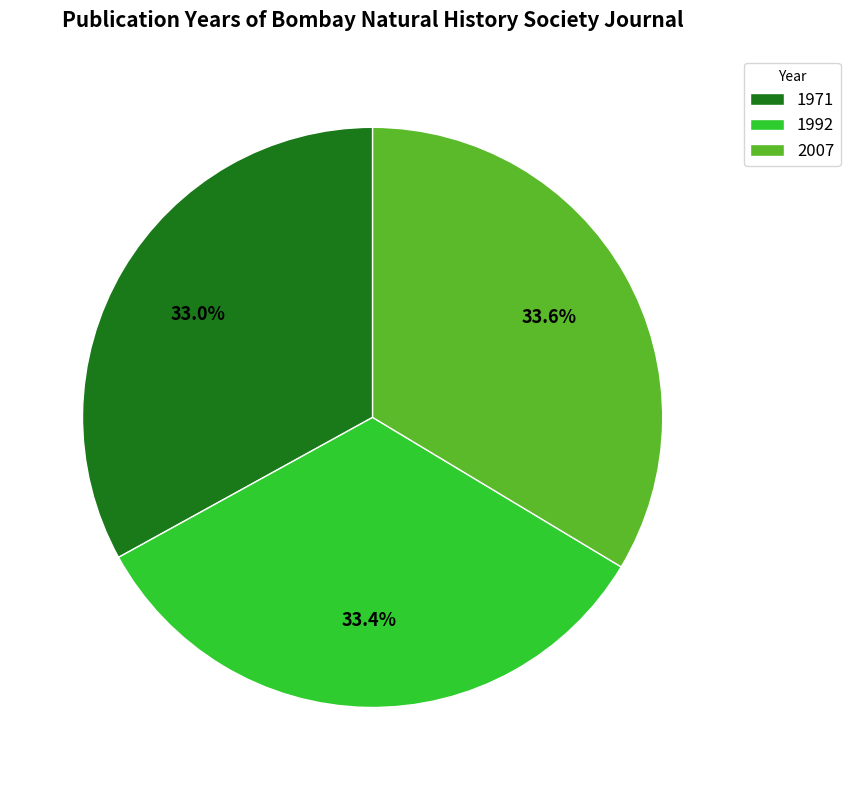

What percentage is the 1971 slice, to the nearest percent?

33%